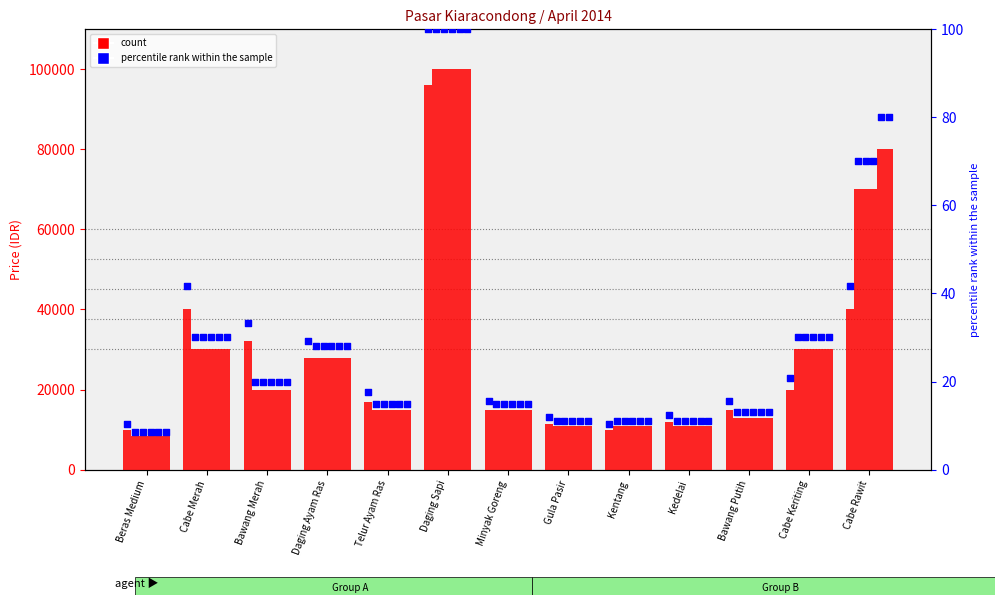

What is the total value across all series at Cabe Rawit?

200210.0